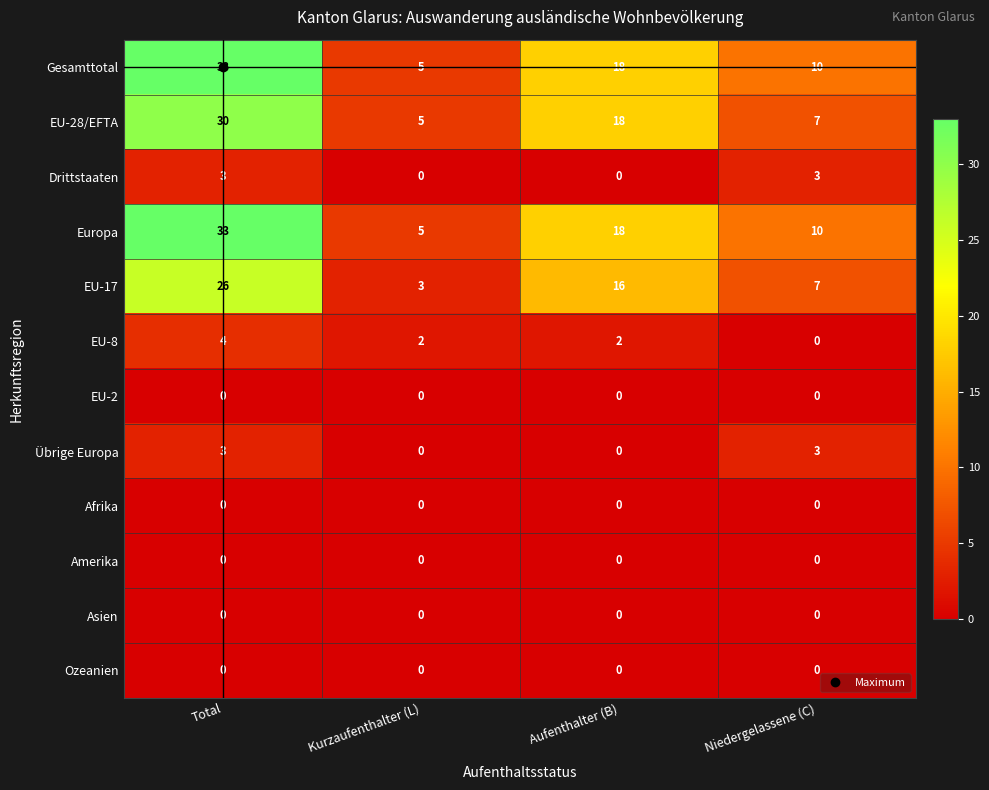

At how many categories does at least one series exceed 11?

2